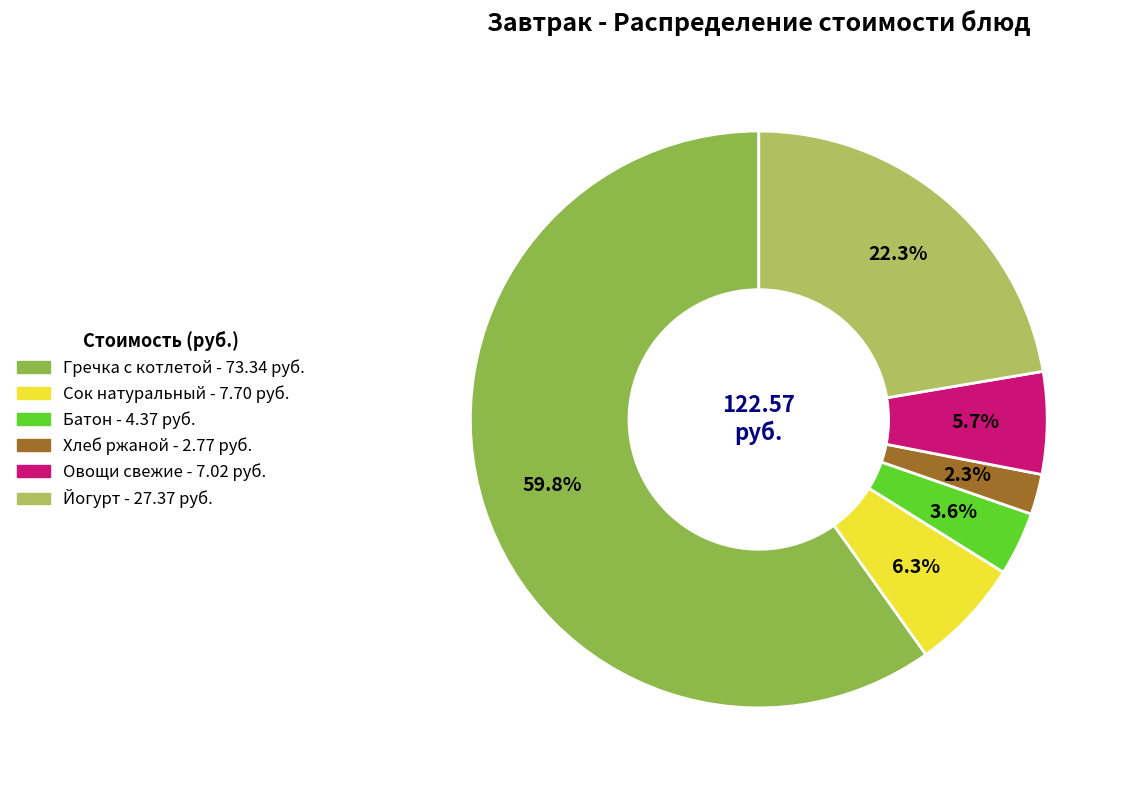

What percentage is the Йогурт slice, to the nearest percent?

22%